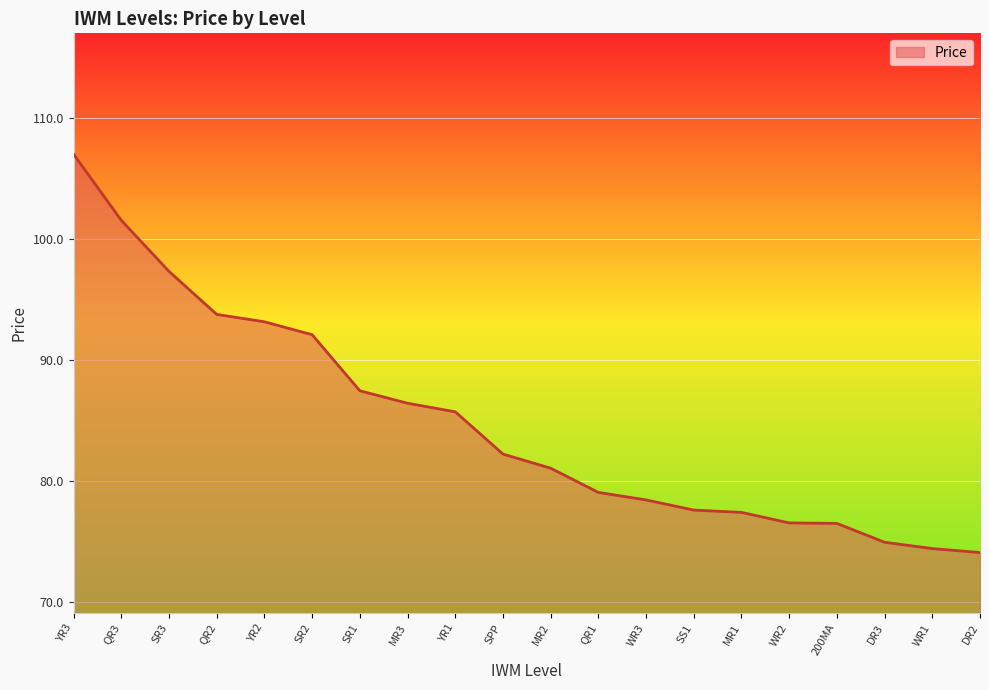

The chart shows a value of 85.7 at YR1. True or false?

True